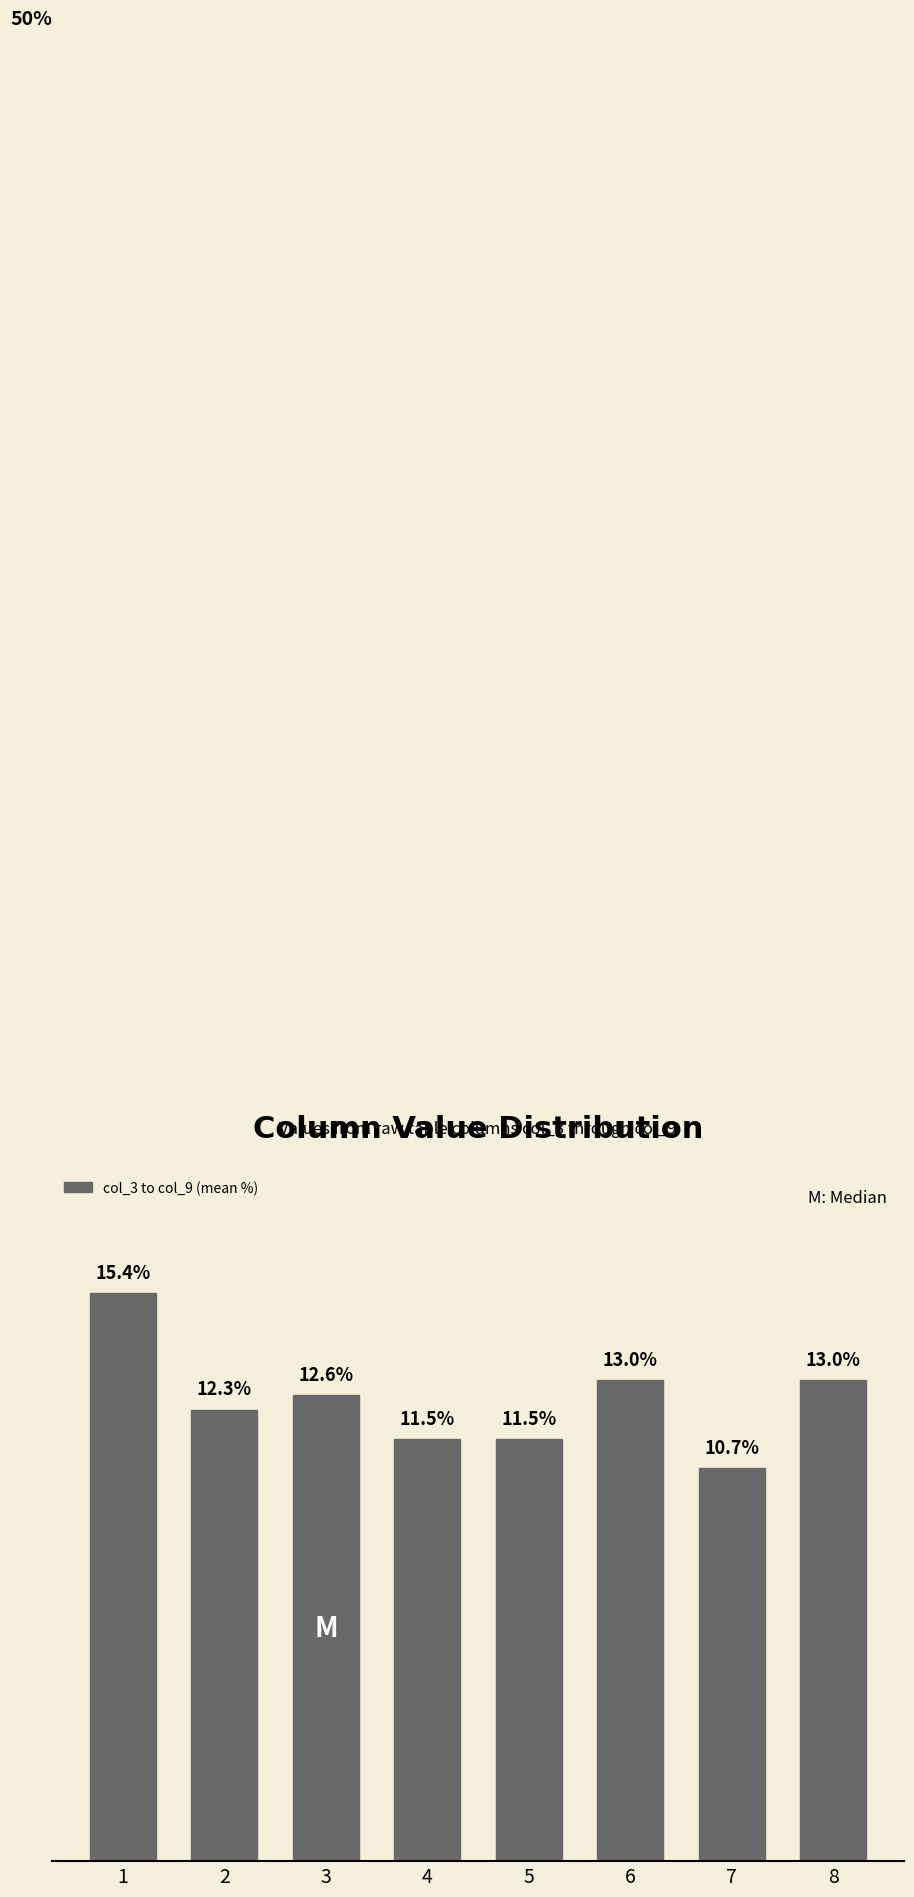

Does the chart contain any negative values?

No